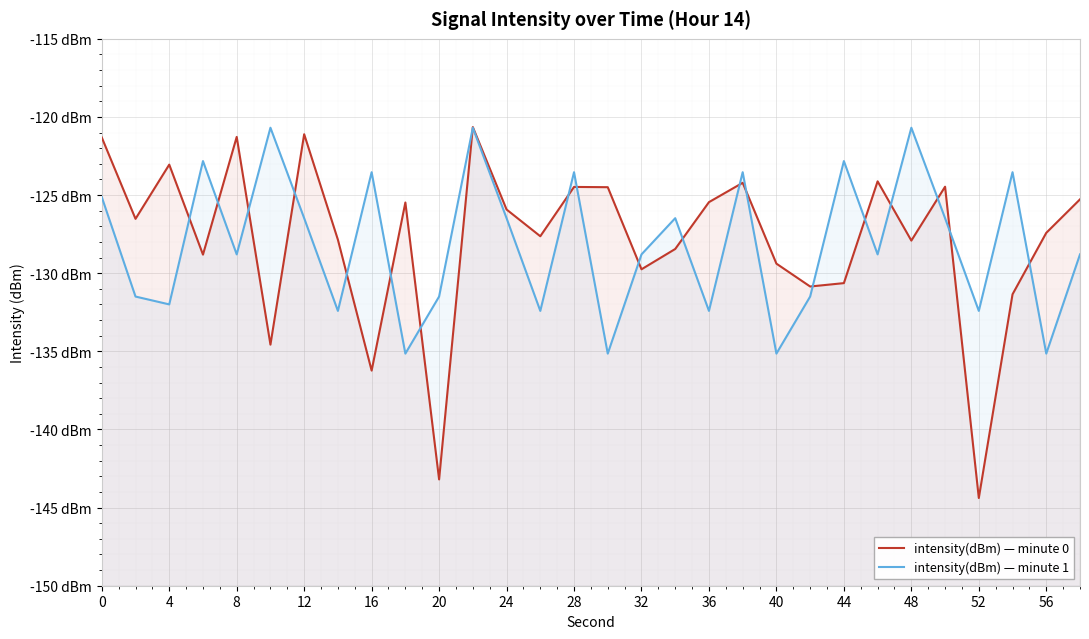

What is the maximum value for intensity(dBm) — minute 1?

-120.7